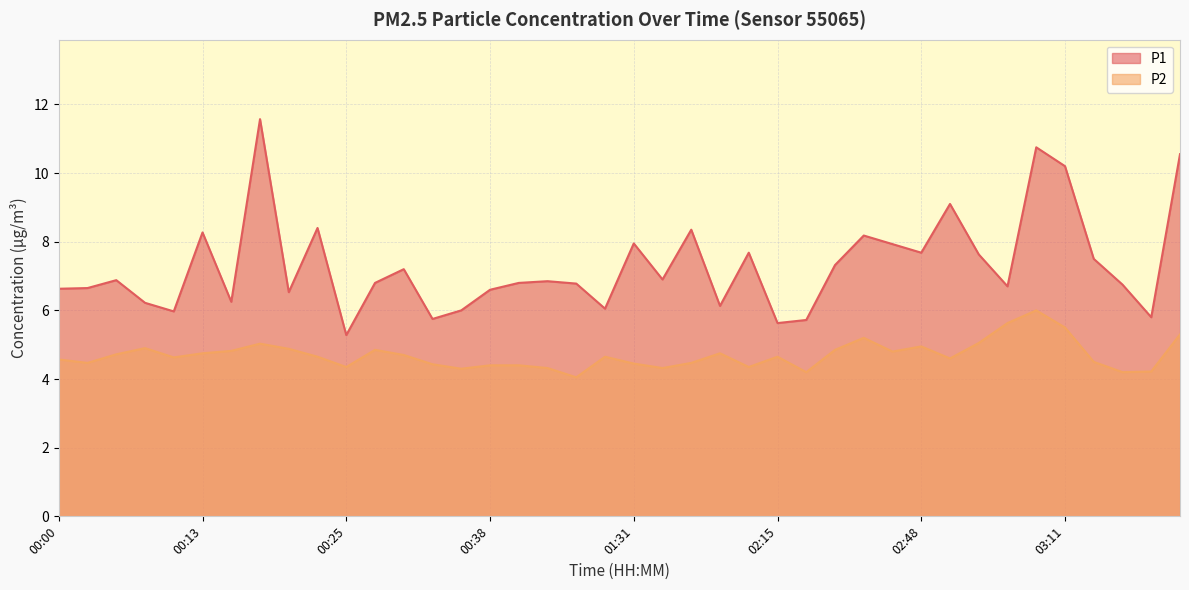

True or false: P2 and P1 cross at least once.

False